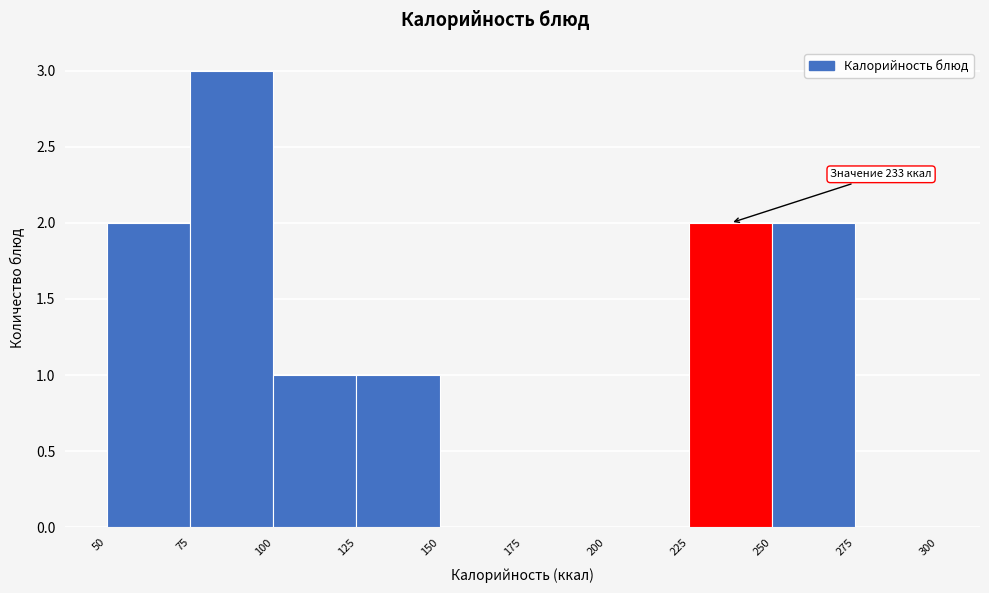

Which range on the x-axis has the tallest bar?

75 to 100